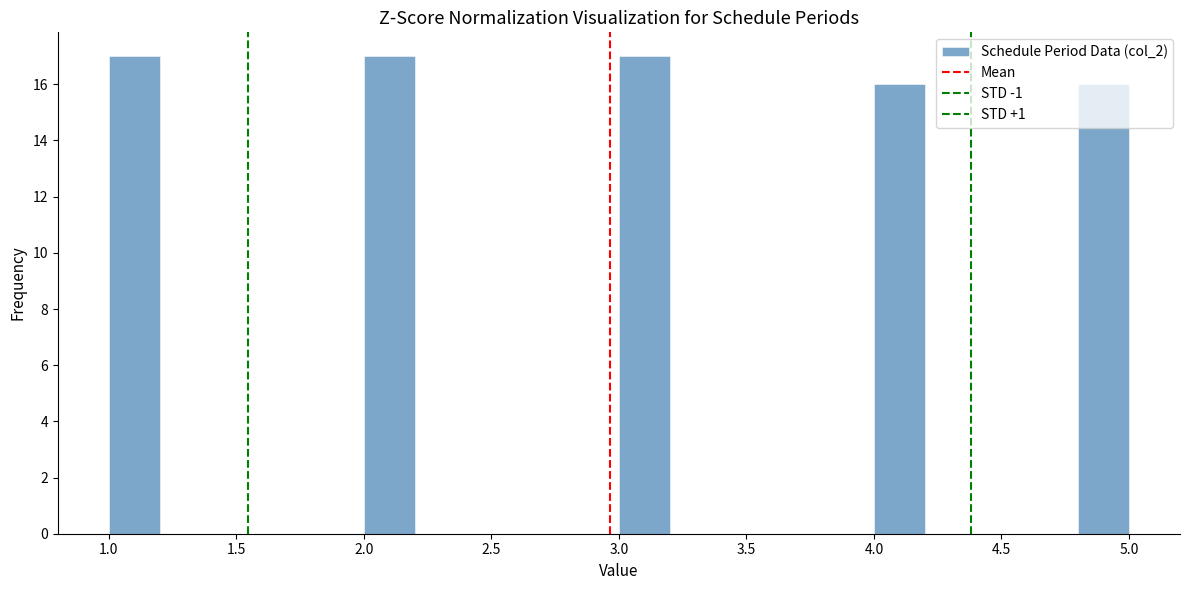

How tall is the bar that spans 3.0 to 3.2 on the x-axis? The values are not printed on the chart, so give them approximately, as read against the axis.

17